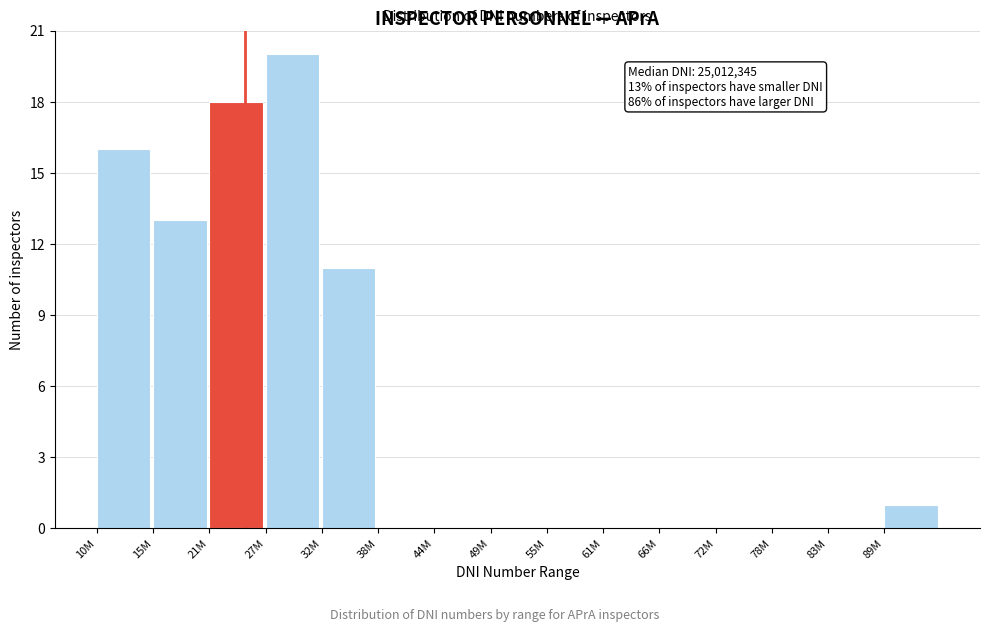

Reading left to right, what are all the values shown in this chart?

10M=16	15M=13	21M=18	27M=20	32M=11	38M=0	44M=0	49M=0	55M=0	61M=0	66M=0	72M=0	78M=0	83M=0	89M=1